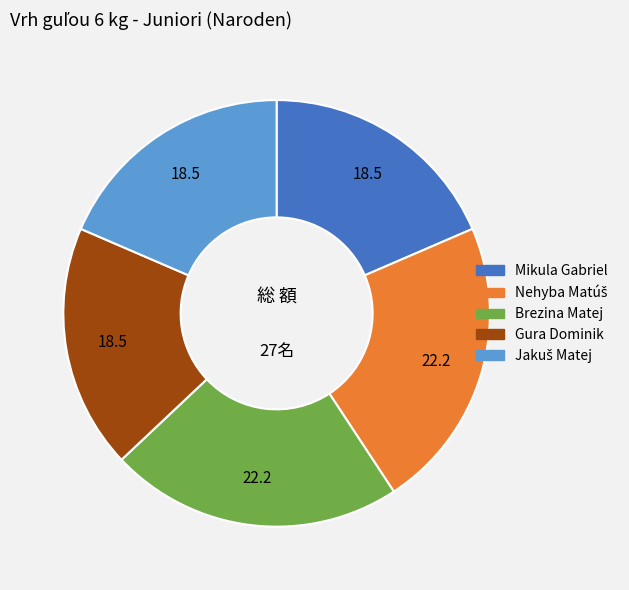

Combined, do Mikula Gabriel and Brezina Matej account for over 50%?

No